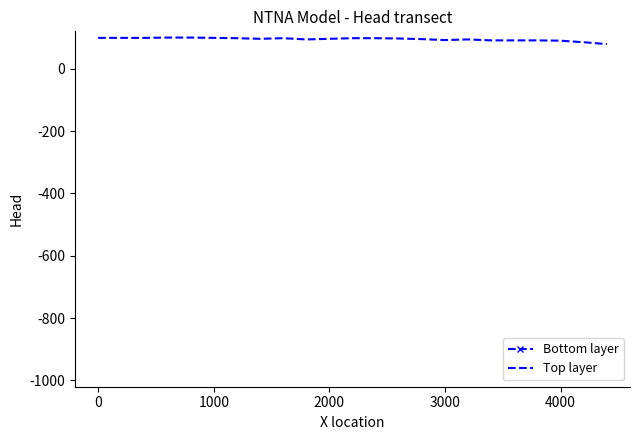

True or false: Bottom layer and Top layer intersect in this chart.

False